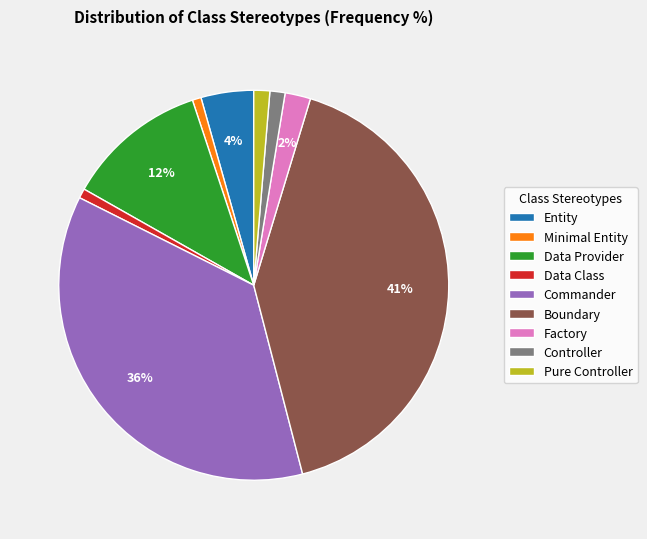

To the nearest percent, what is the average slice percentage?

11%